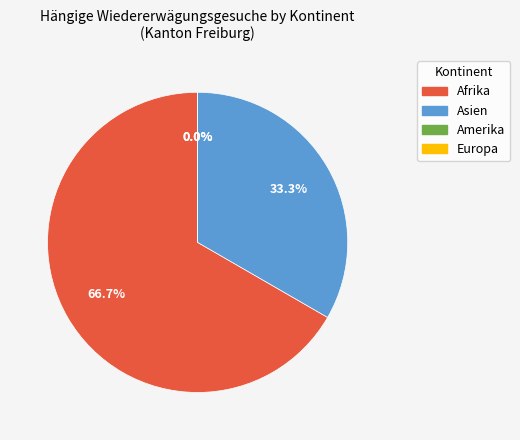

Which slice is the largest?

Afrika